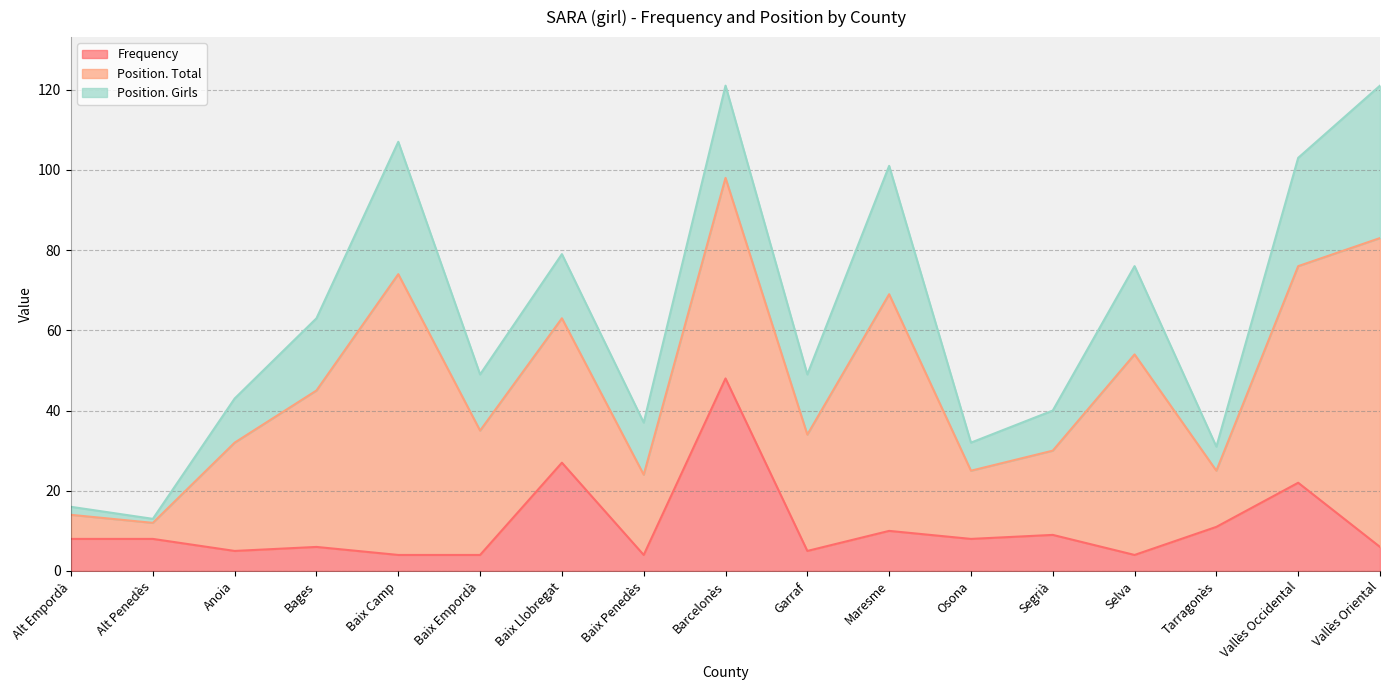

What position from the right is Baix Penedès?

10